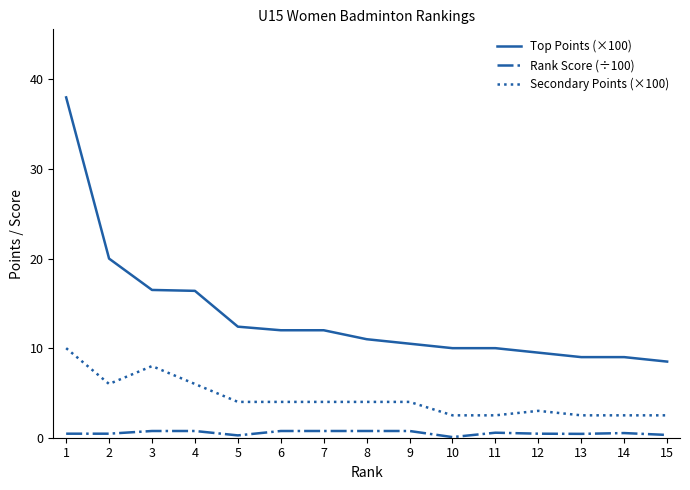

Which series has the widest spread of values?

Top Points (×100)